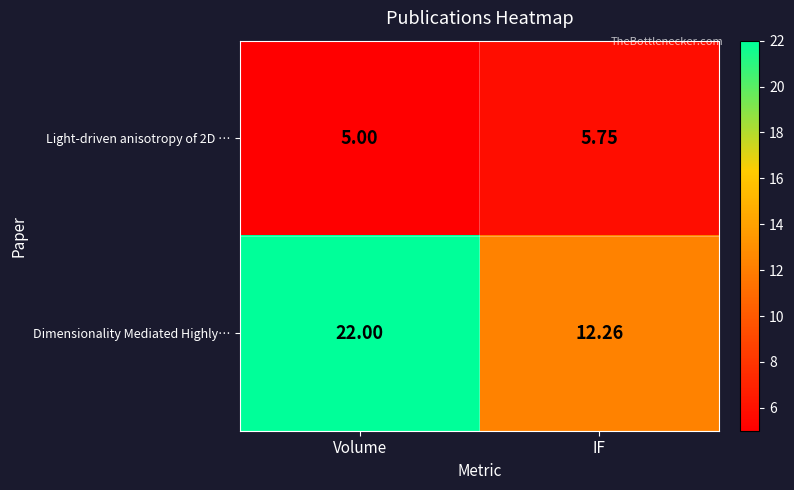

Which category has the highest value in the Light-driven anisotropy of 2D … series?

IF